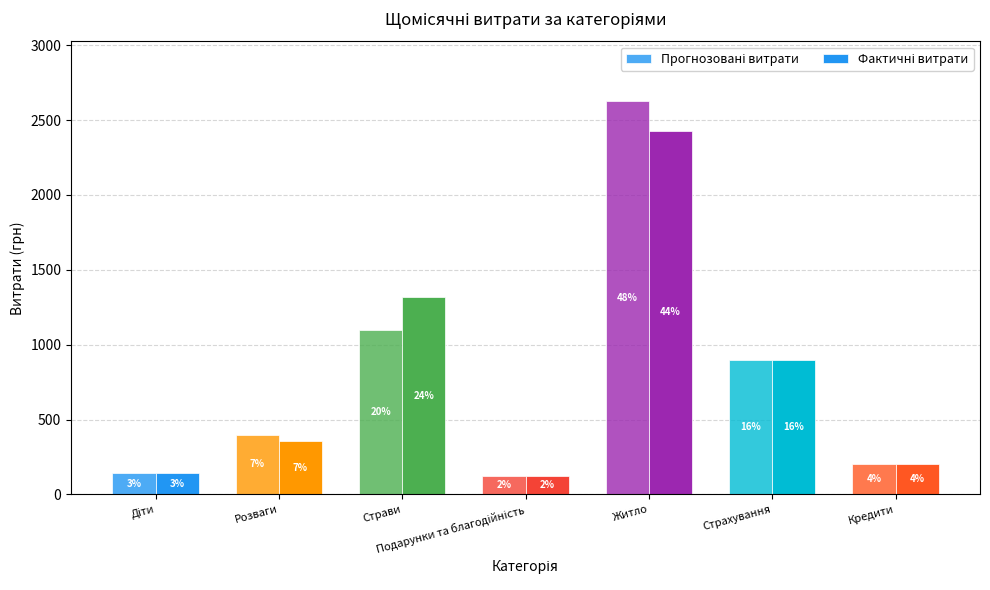

The Фактичні витрати series shows 1667 at Житло. True or false?

False